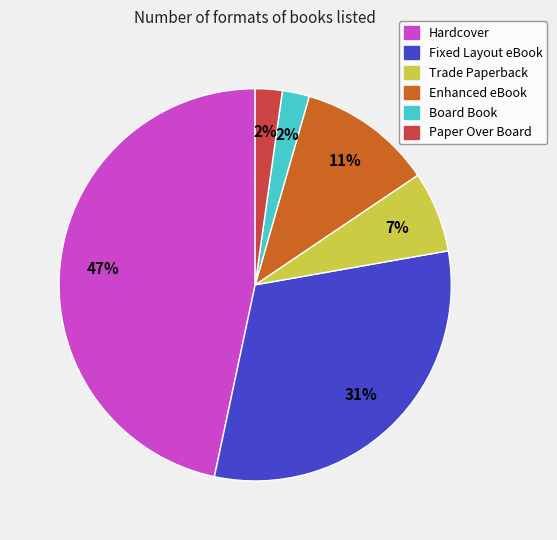

What percentage is the Board Book slice, to the nearest percent?

2%